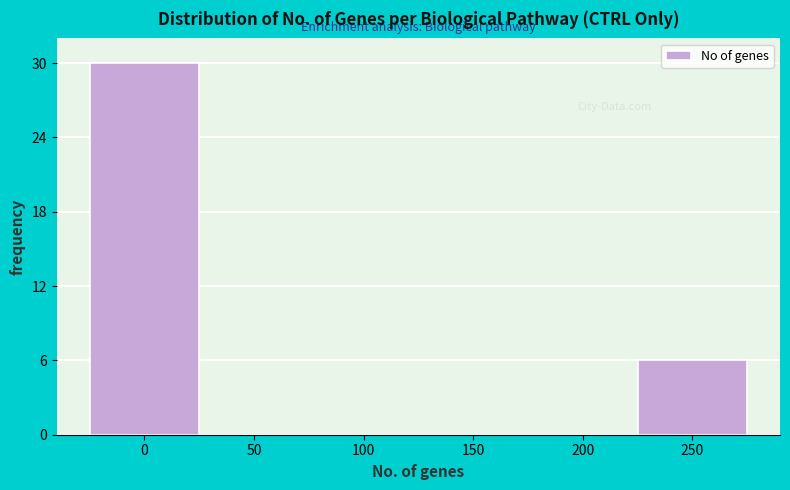

Reading left to right, what are all the values shown in this chart?

0=30	50=0	100=0	150=0	200=0	250=6